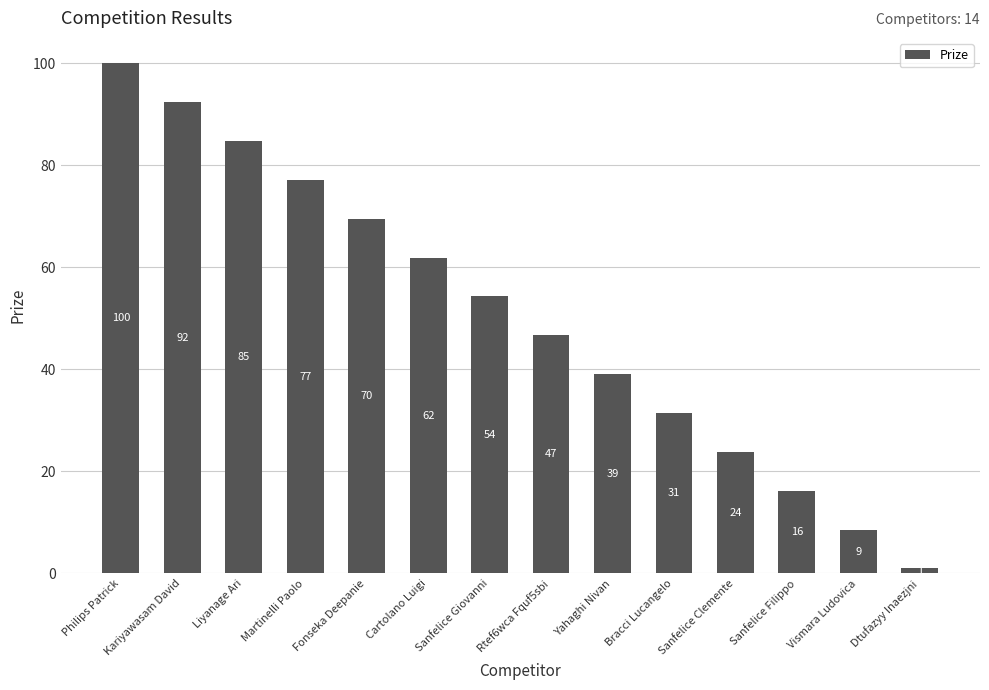

Read the value at Dtufazyy Inaezjni.

1.0